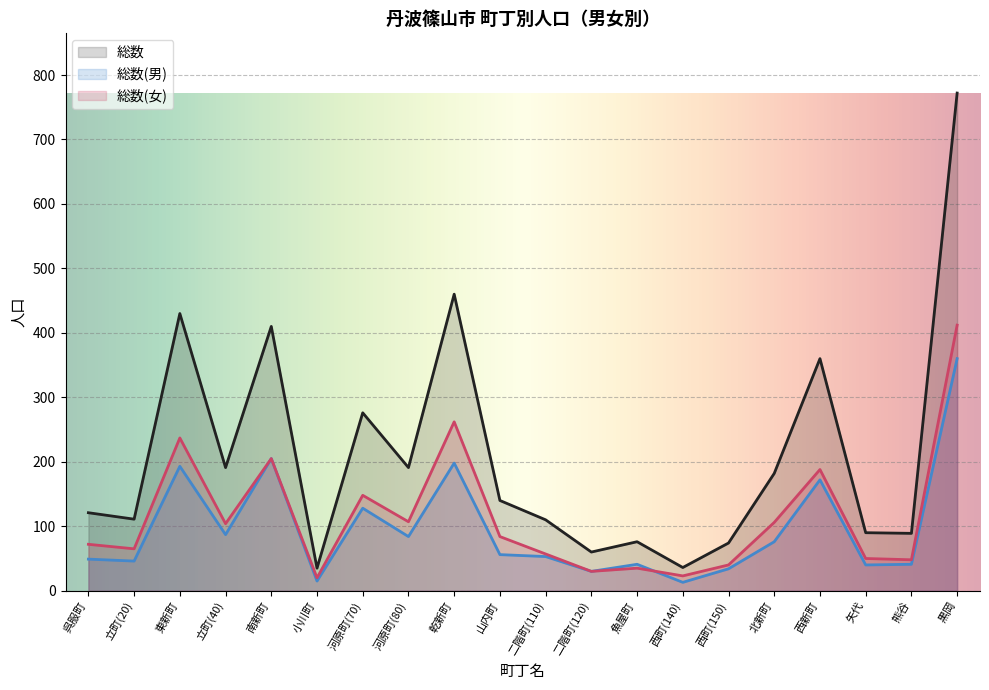

Between 北新町 and 黒岡, which is larger?

黒岡